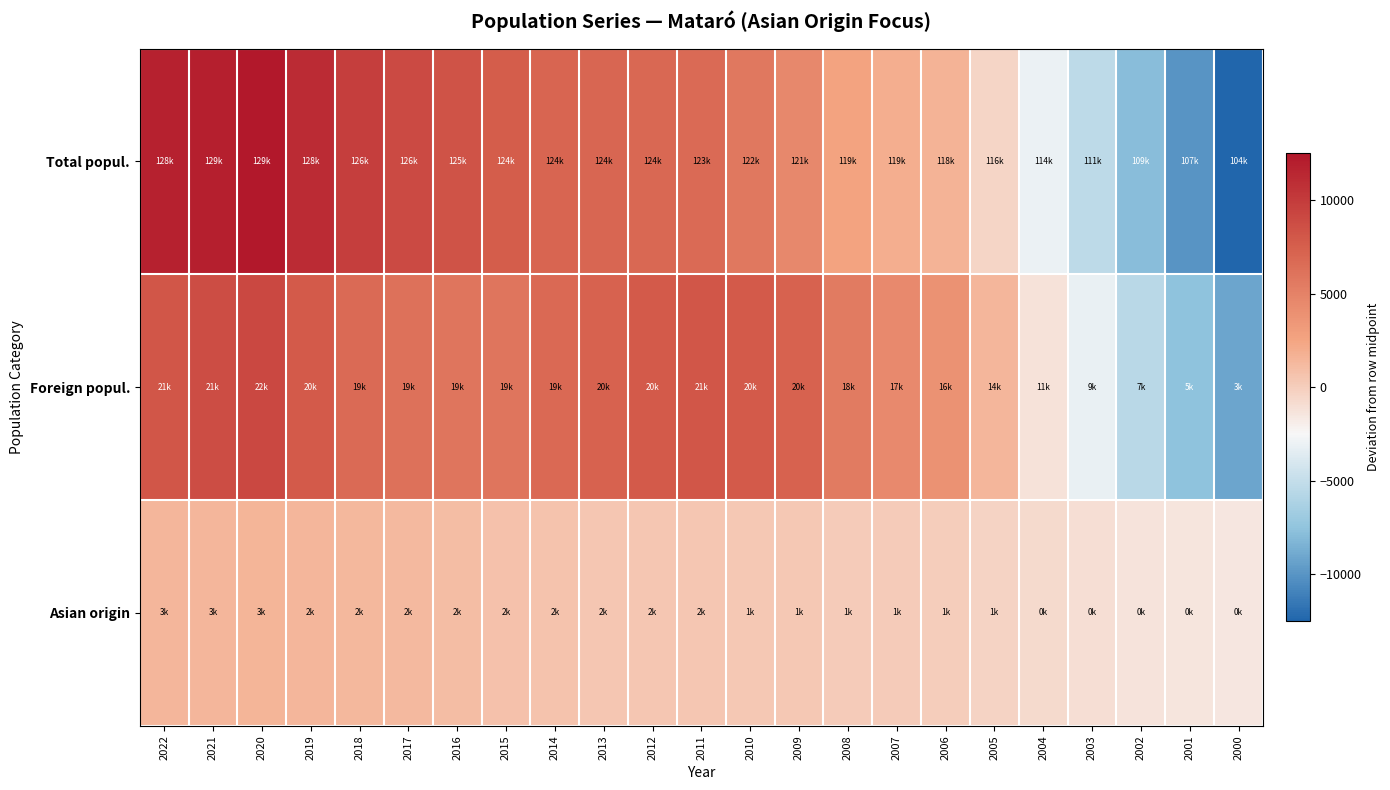

What is the spread (max minus min) of values at 2001?

8553